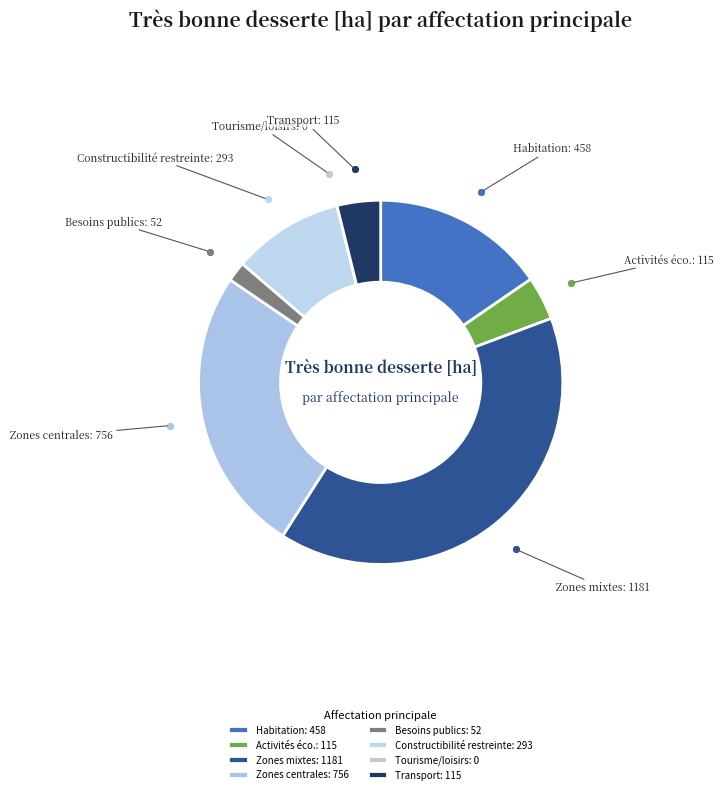

What is the largest slice in the pie chart?

Zones mixtes: 1181